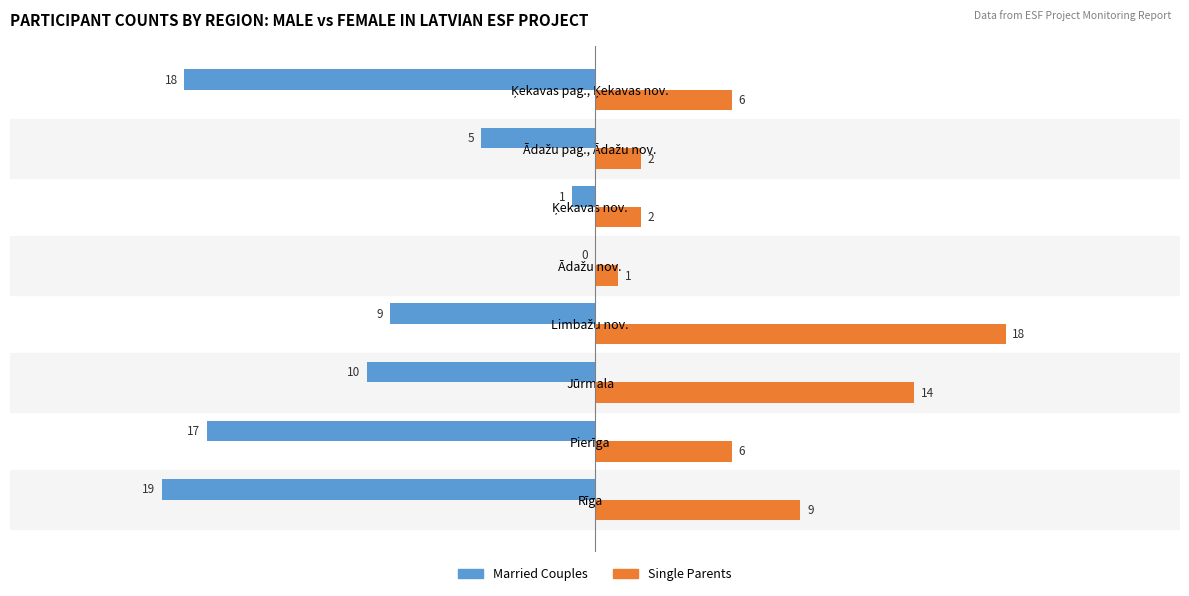

What is the sum of the Married Couples values at Jūrmala and Rīga?

-29